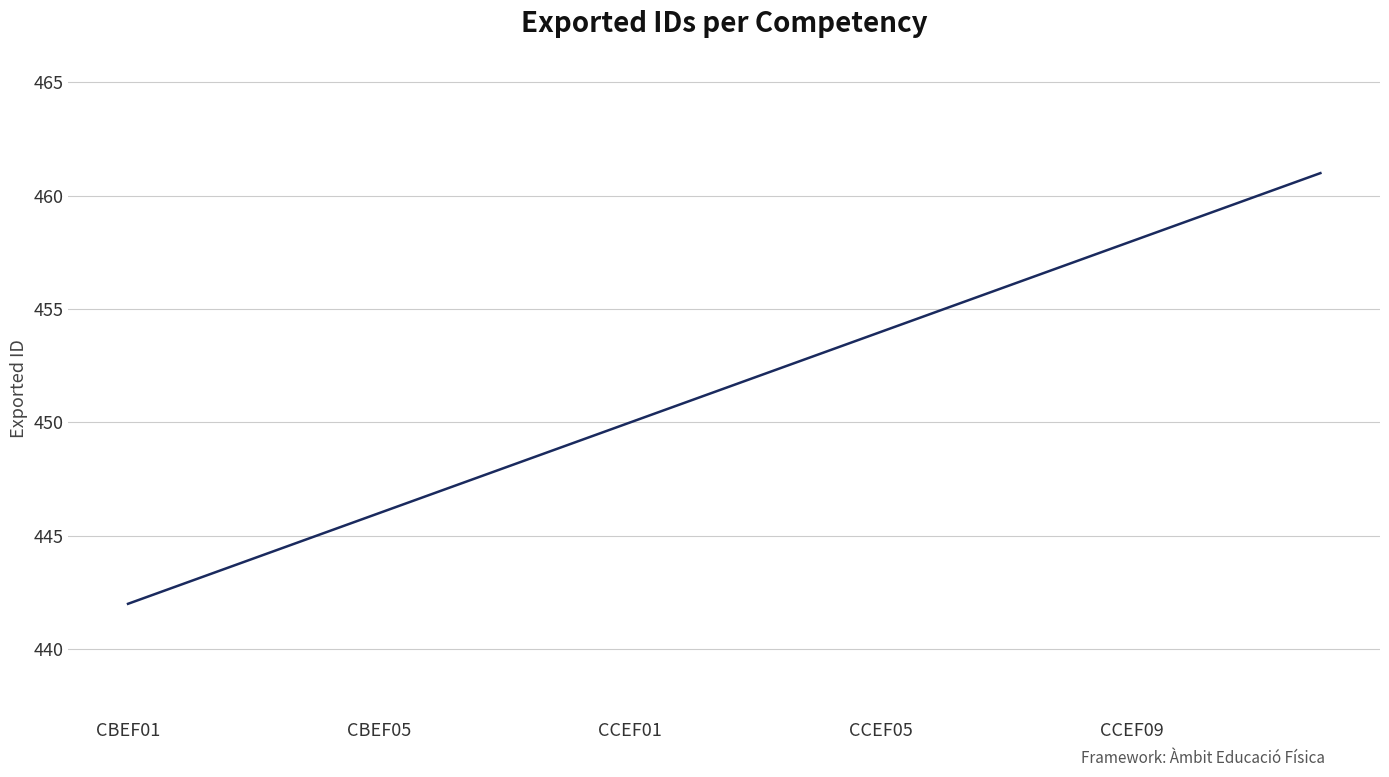

What is the difference between the second highest and second lowest values?

17